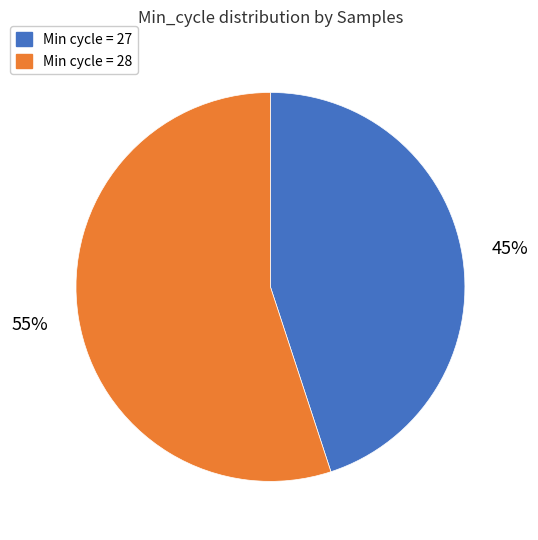

To the nearest percent, what is the difference between the largest and smallest slice percentages?

10%